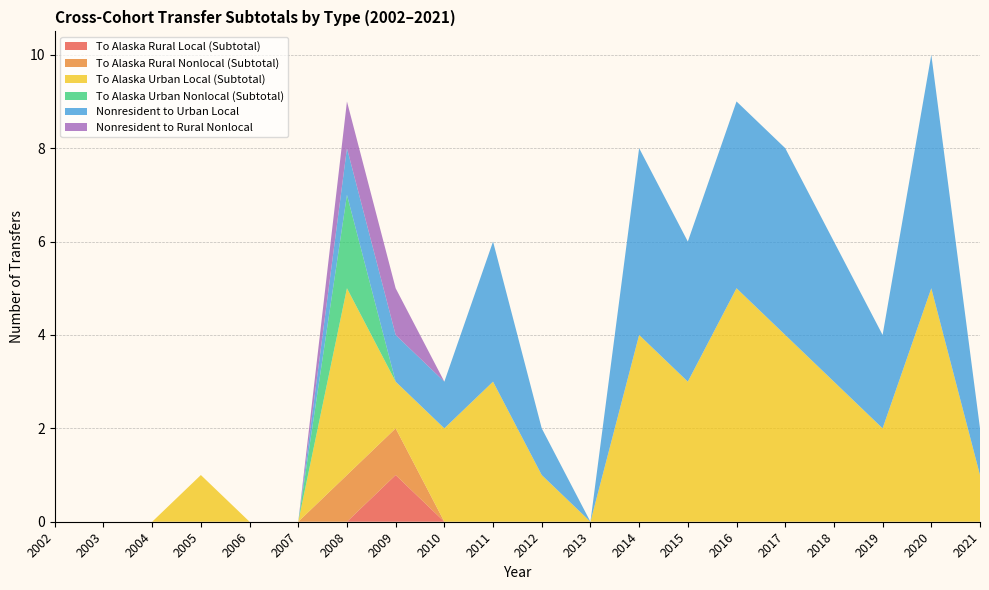

Reading right to left, what are all the values shown in this chart?

To Alaska Rural Local (Subtotal): 0	0	0	0	0	0	0	0	0	0	0	0	1	0	0	0	0	0	0	0
To Alaska Rural Nonlocal (Subtotal): 0	0	0	0	0	0	0	0	0	0	0	0	1	1	0	0	0	0	0	0
To Alaska Urban Local (Subtotal): 1	5	2	3	4	5	3	4	0	1	3	2	1	4	0	0	1	0	0	0
To Alaska Urban Nonlocal (Subtotal): 0	0	0	0	0	0	0	0	0	0	0	0	0	2	0	0	0	0	0	0
Nonresident to Urban Local: 1	5	2	3	4	4	3	4	0	1	3	1	1	1	0	0	0	0	0	0
Nonresident to Rural Nonlocal: 0	0	0	0	0	0	0	0	0	0	0	0	1	1	0	0	0	0	0	0